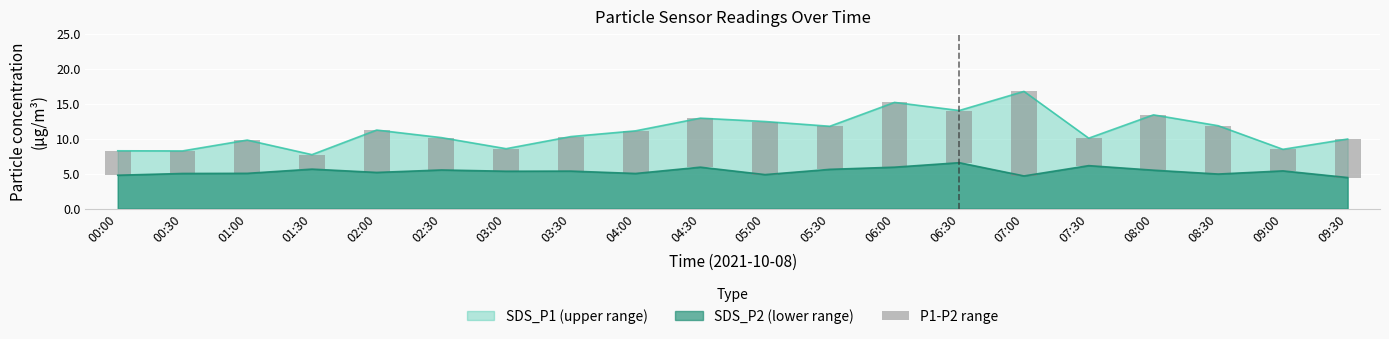

True or false: SDS_P1 (upper range) and SDS_P2 (lower range) cross at least once.

False